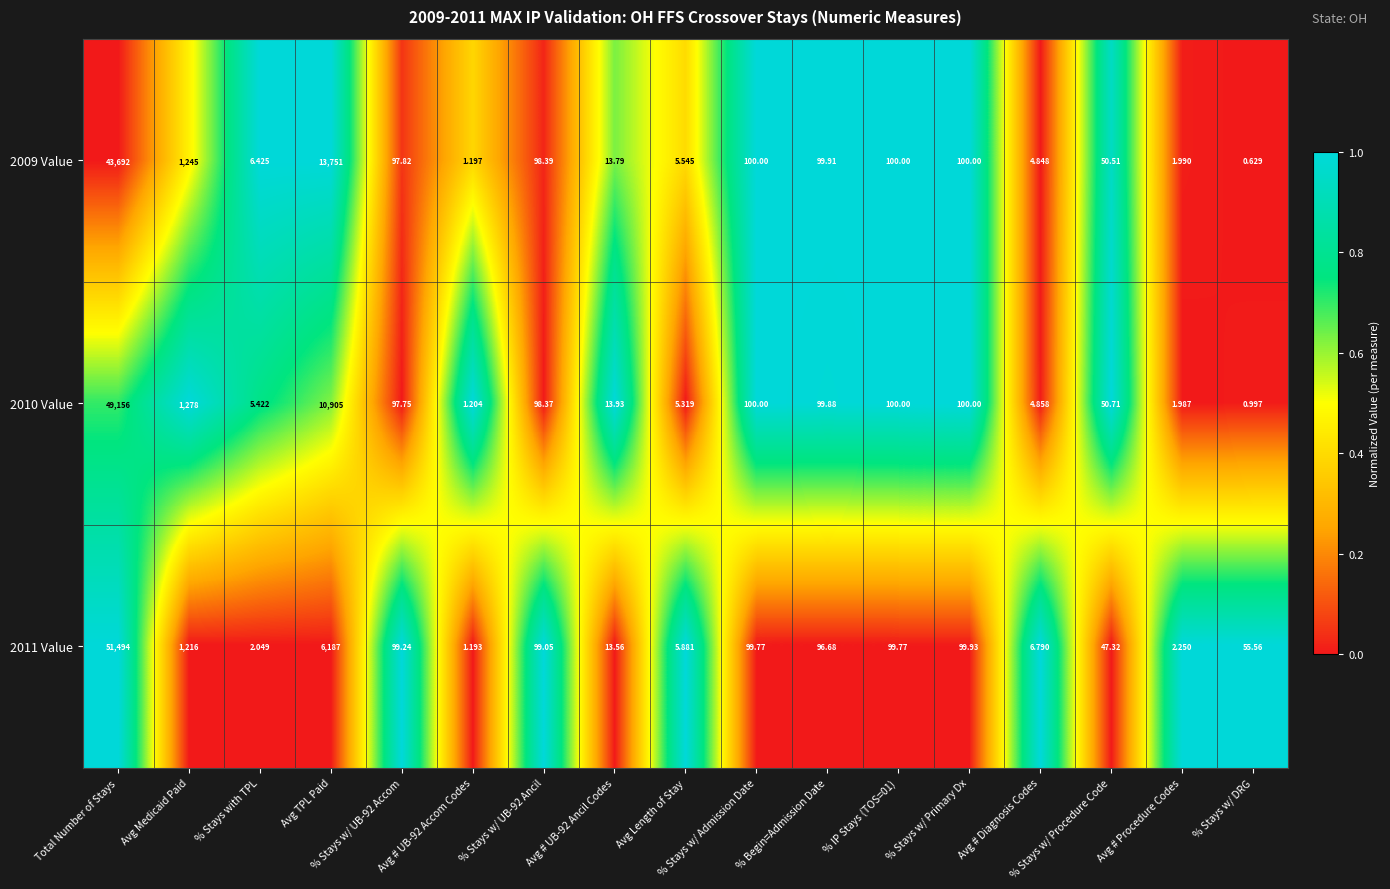

At which label does 2010 Value first exceed 97?

Total Number of Stays